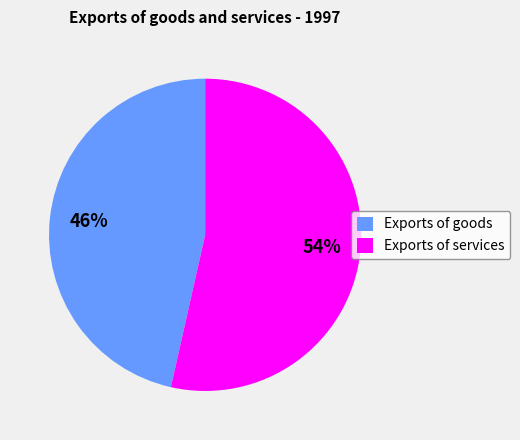

Which slice is the smallest?

Exports of goods